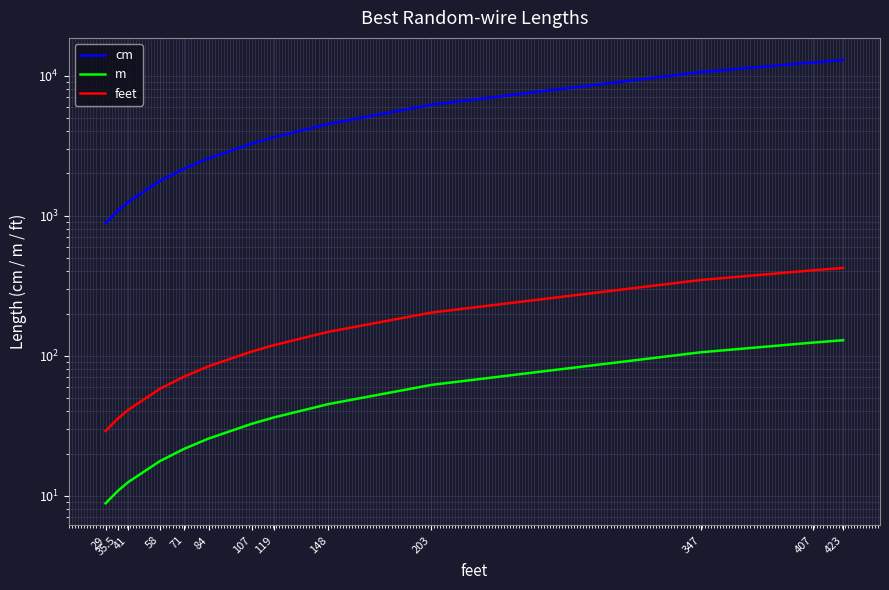

Is it true that m equals 124.1 at 407?

True